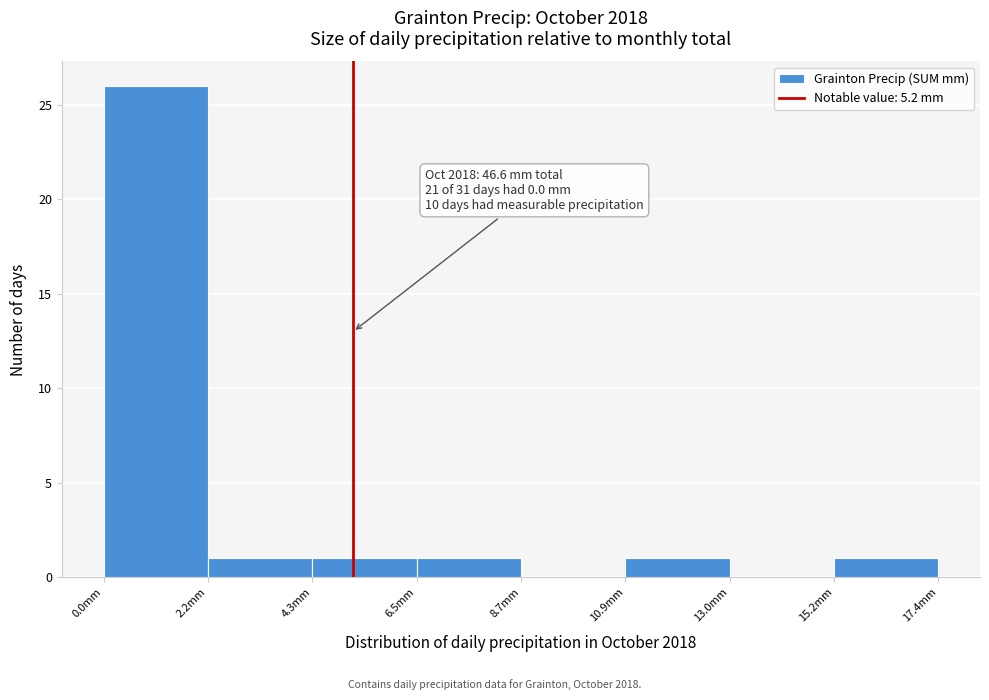

Over which range of the x-axis is the bar tallest?

0.0 to 2.0